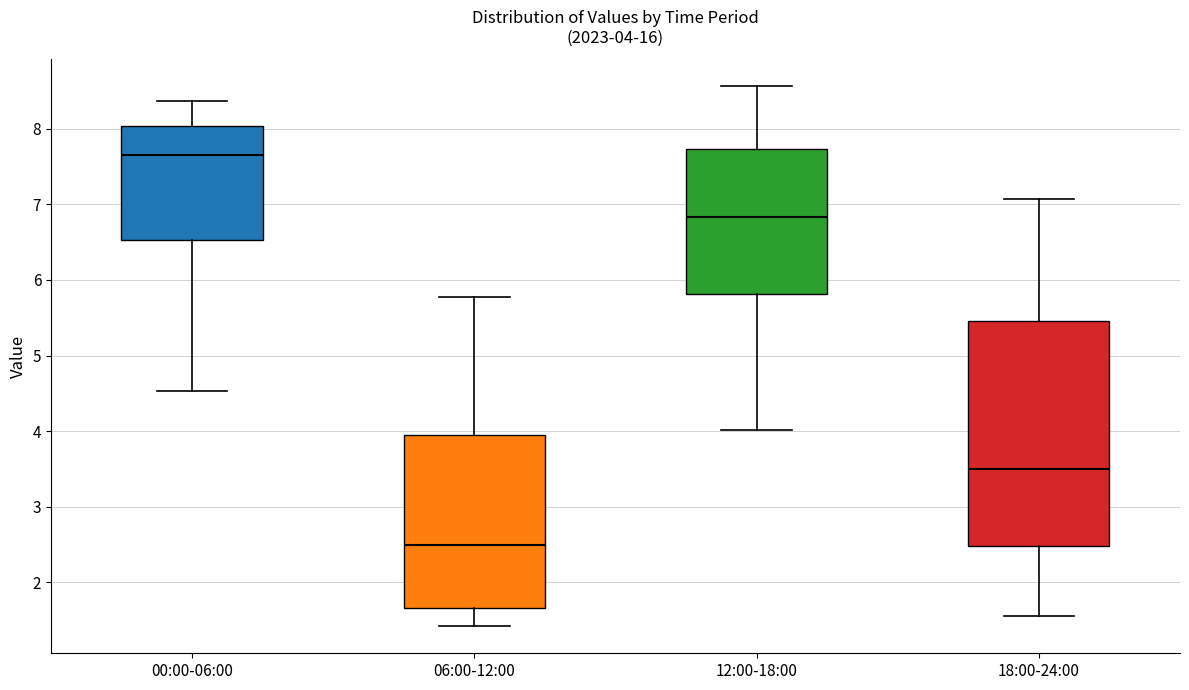

Which box has the highest median line?

00:00-06:00